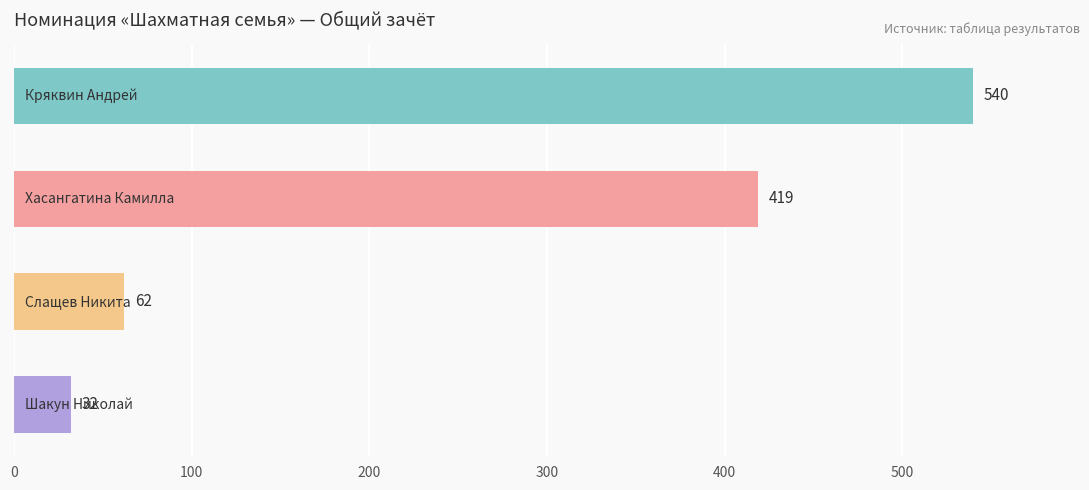

Count the number of categories in the chart.

4